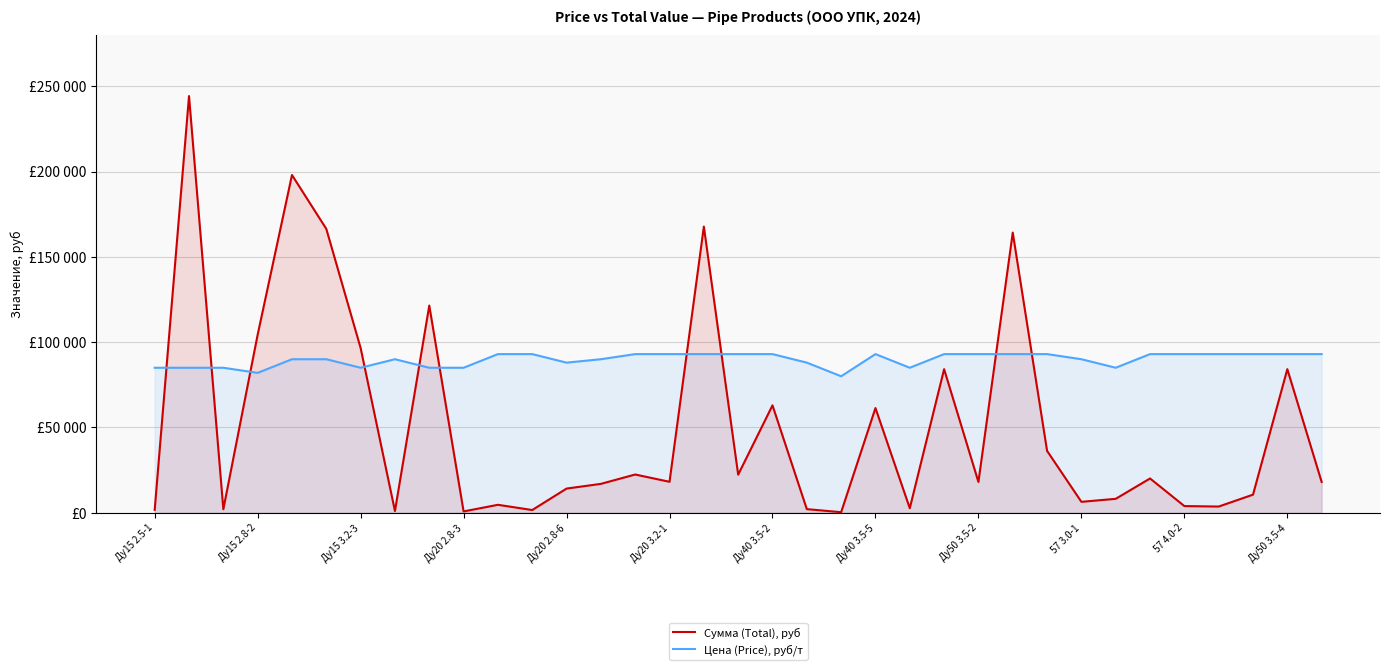

What are all the series names shown in the legend?

Сумма (Total), руб, Цена (Price), руб/т